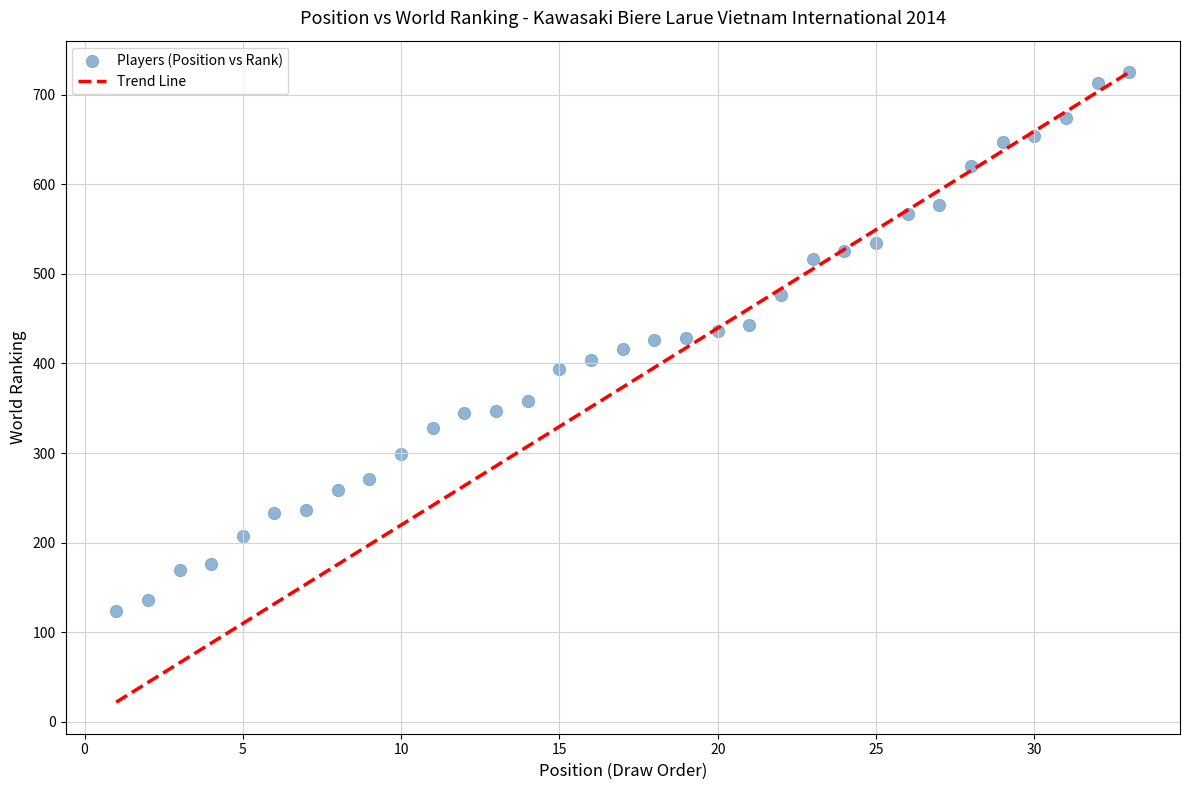

What is the range of X values (max minus min)?

32